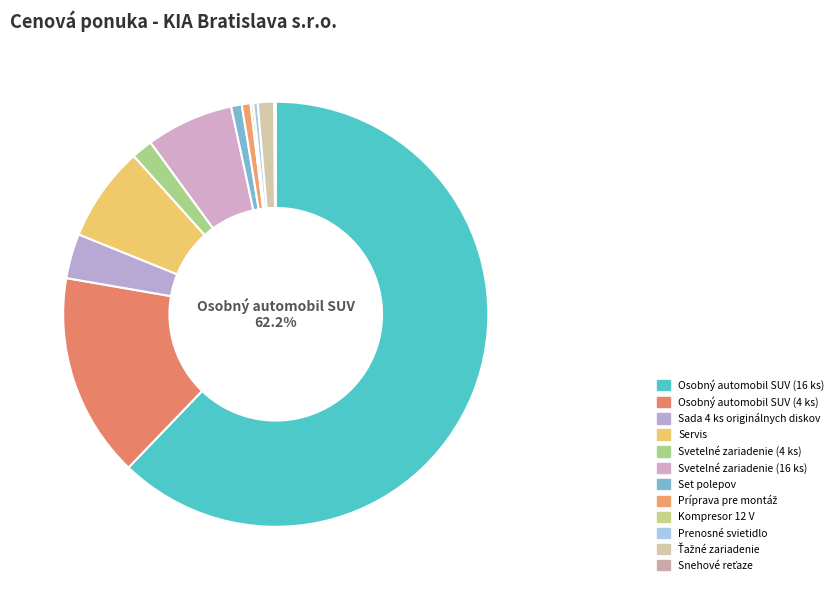

Combined, do Ťažné zariadenie and Osobný automobil SUV (16 ks) account for over 50%?

Yes